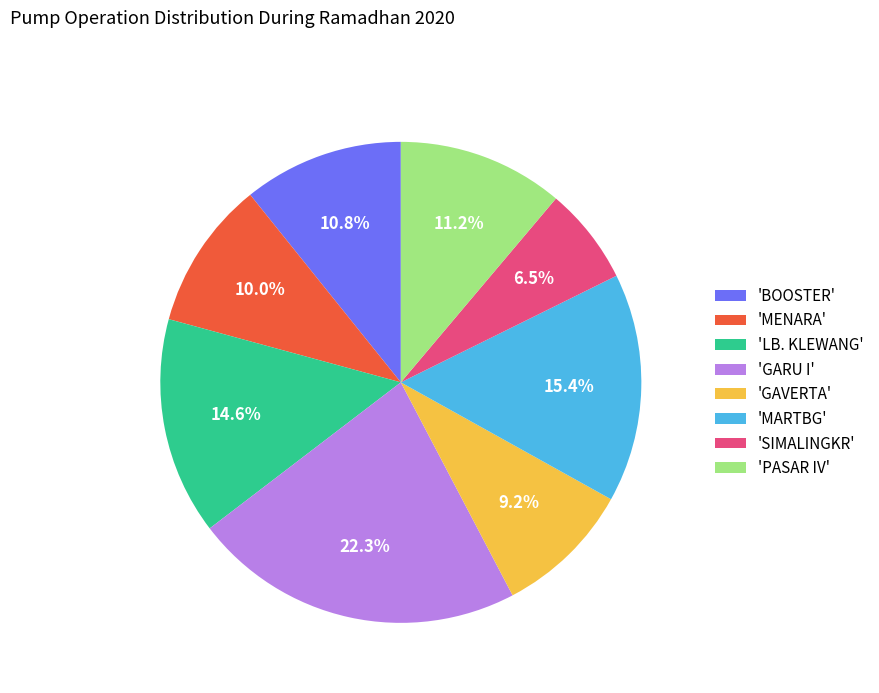

Approximately how many times larger is the value at 'MENARA' compared to 'GAVERTA'?

1.1